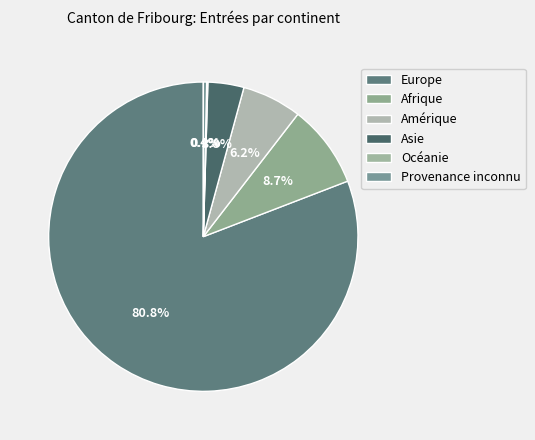

Between Océanie and Amérique, which is larger?

Amérique